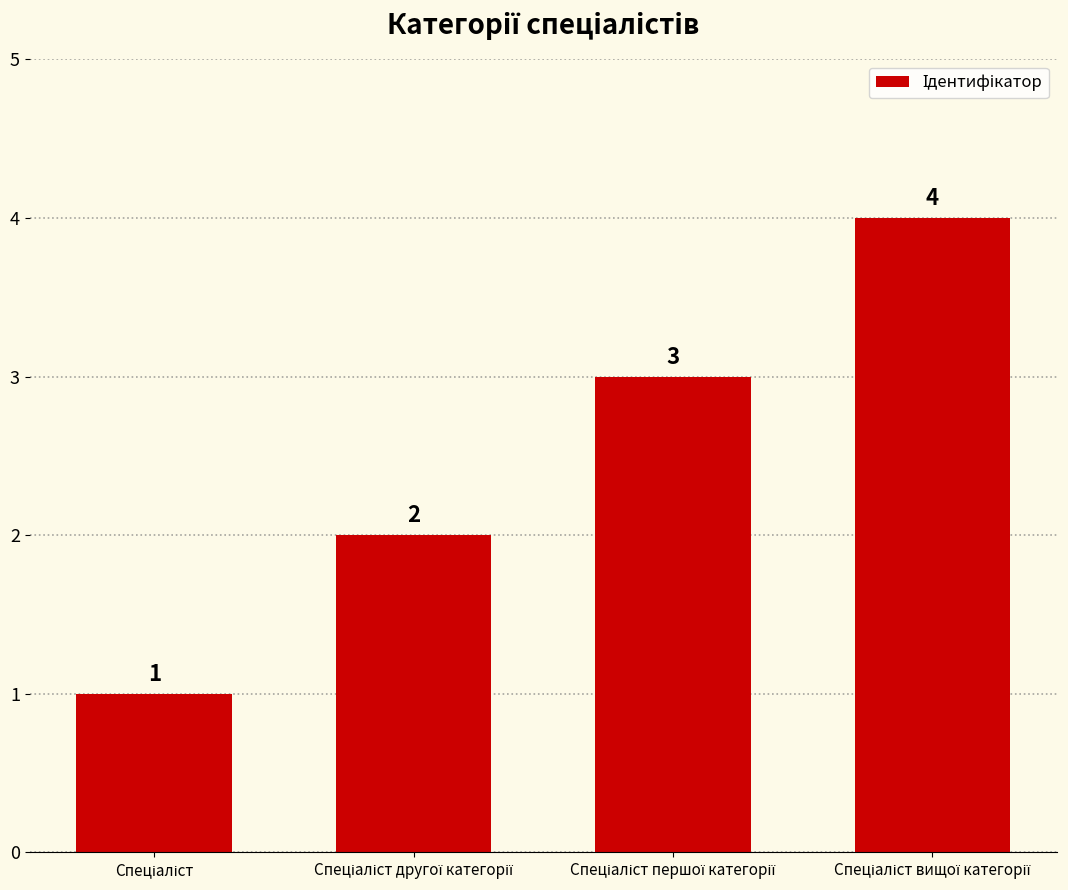

How many values are between 2 and 4?

3